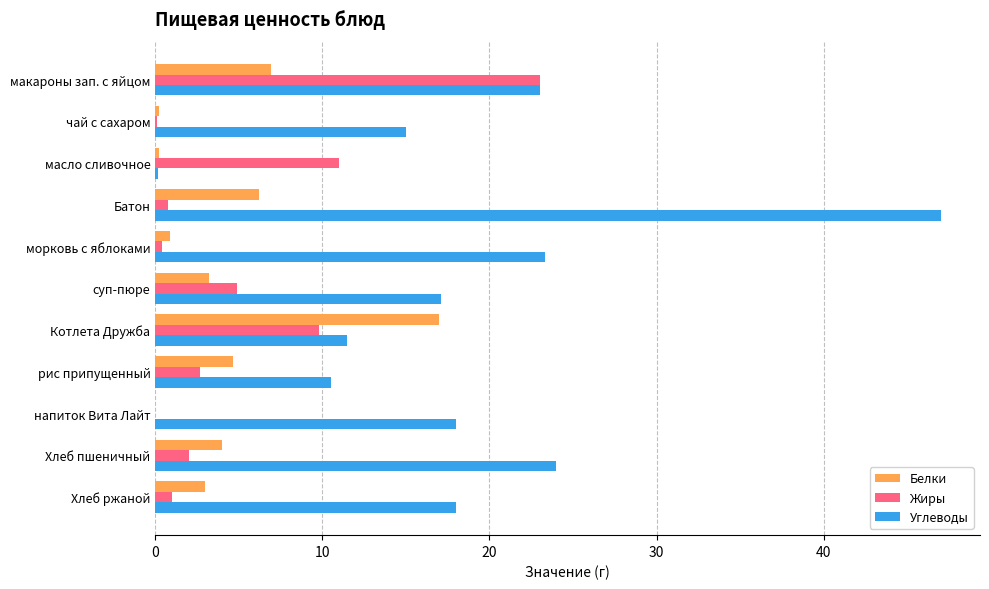

The Углеводы series shows 4.2 at суп-пюре. True or false?

False